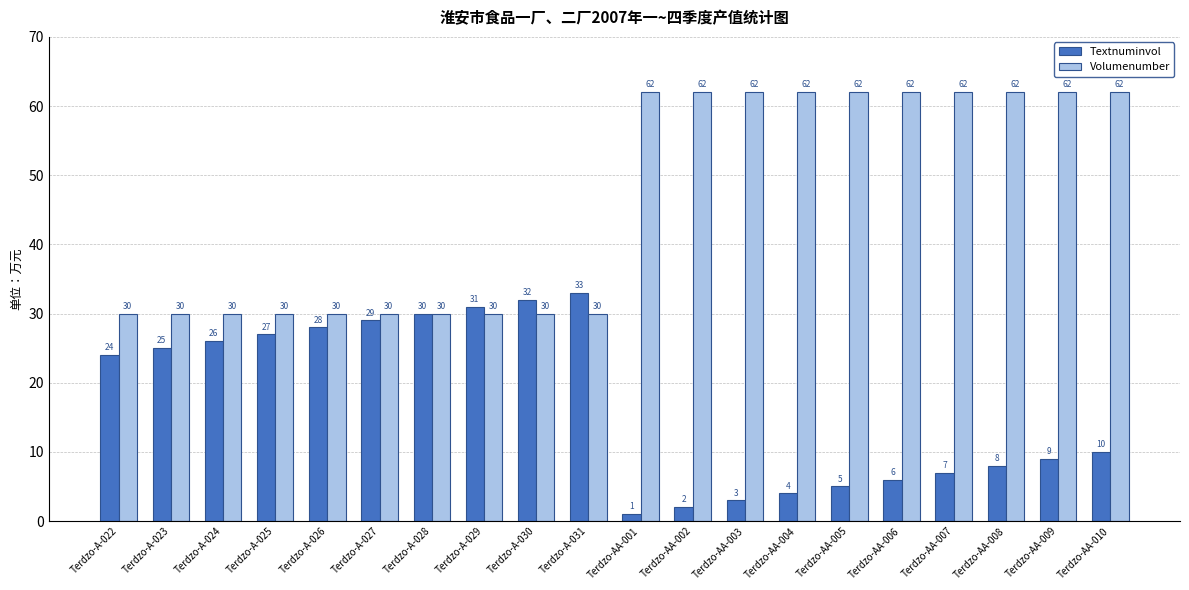

What is the difference between the Textnuminvol values at Terdzo-A-028 and Terdzo-A-023?

5